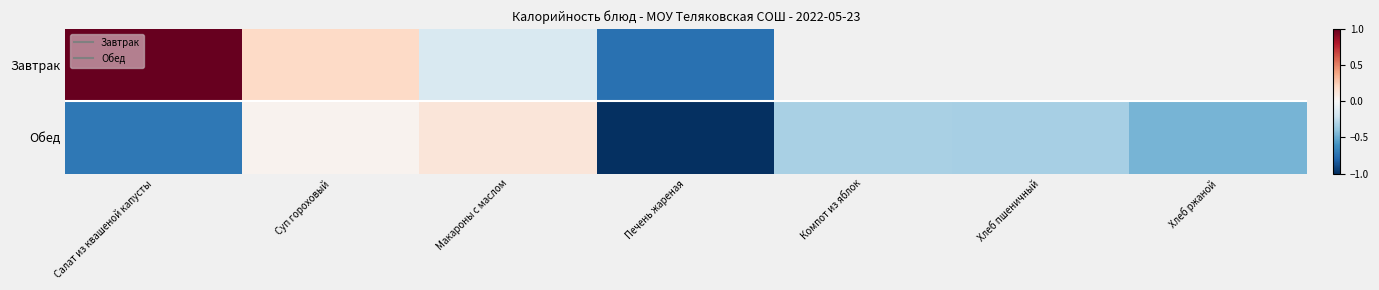

Which series has the widest spread of values?

Завтрак